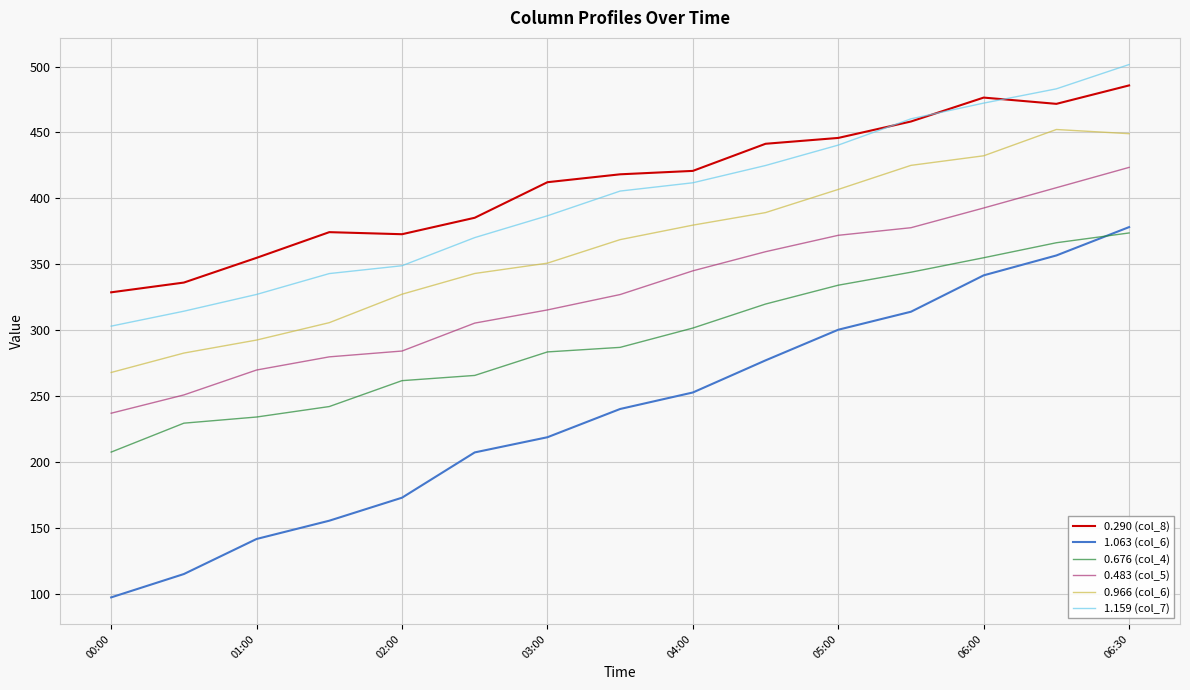

What is the sum of all 0.966 (col_6) values?

5472.2